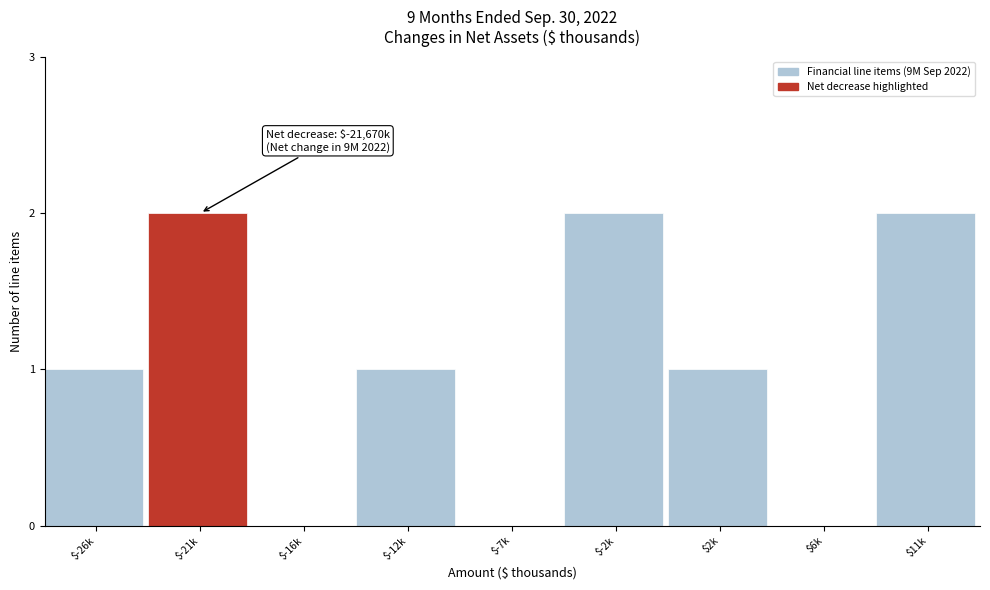

The chart shows a value of 2 at $-2k. True or false?

True